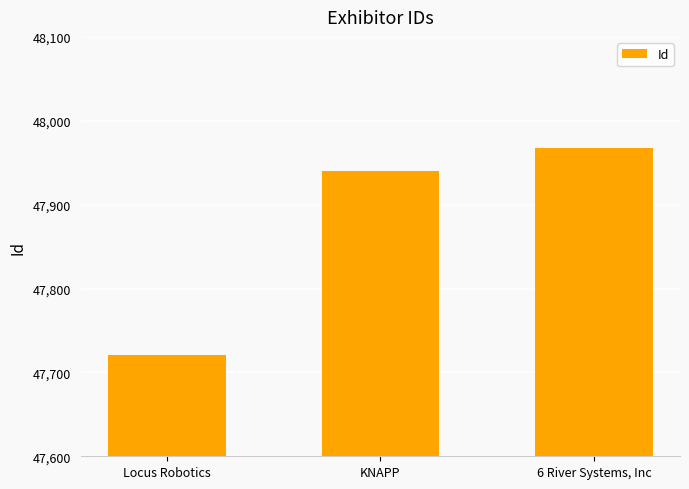

What is the label of the 1st bar from the left?

Locus Robotics